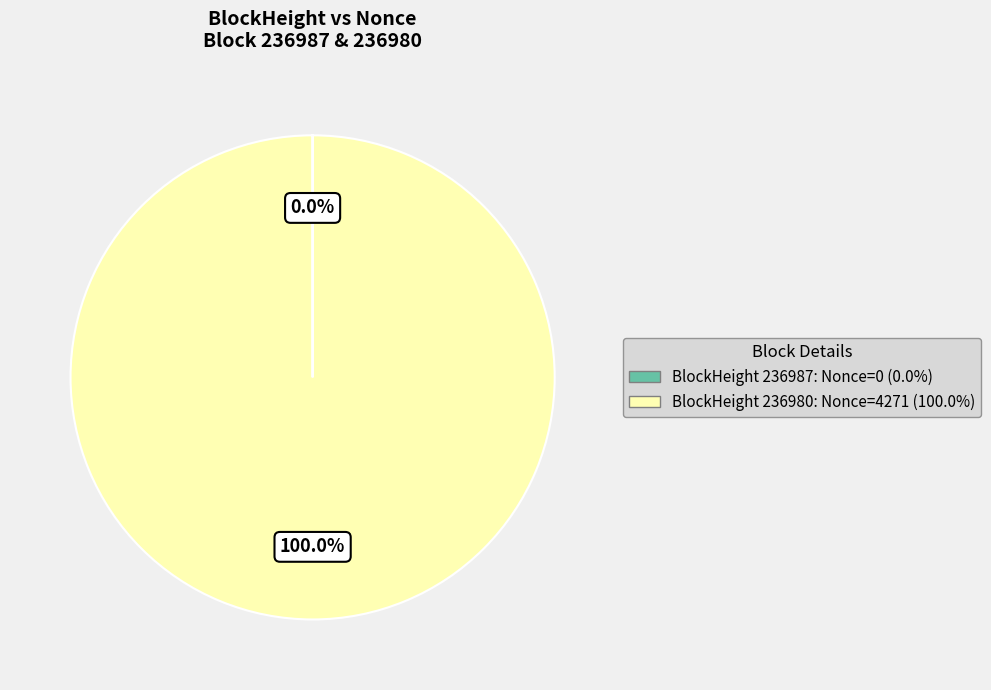

Is there a majority slice in this chart?

Yes